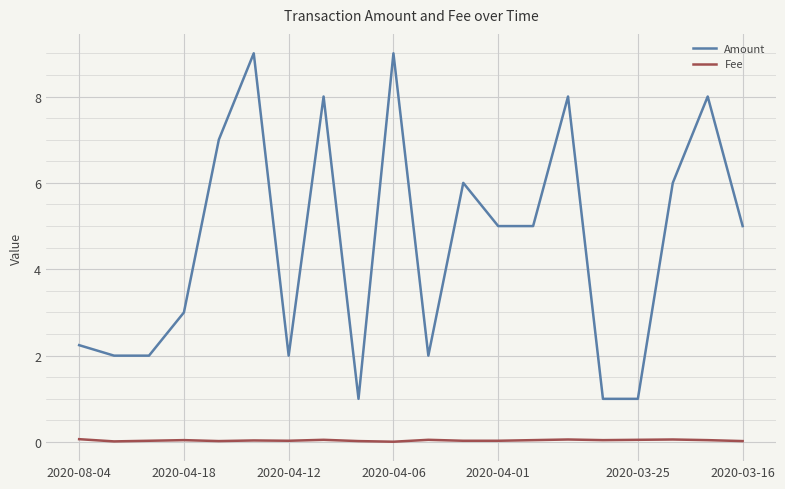

Count the number of data series in this chart.

2